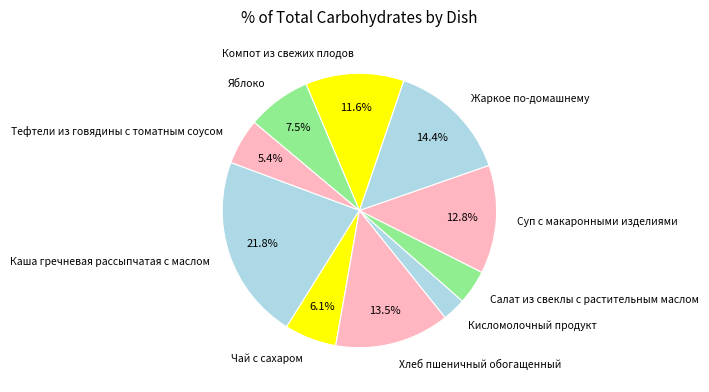

True or false: Хлеб пшеничный обогащенный accounts for 24% of the total.

False